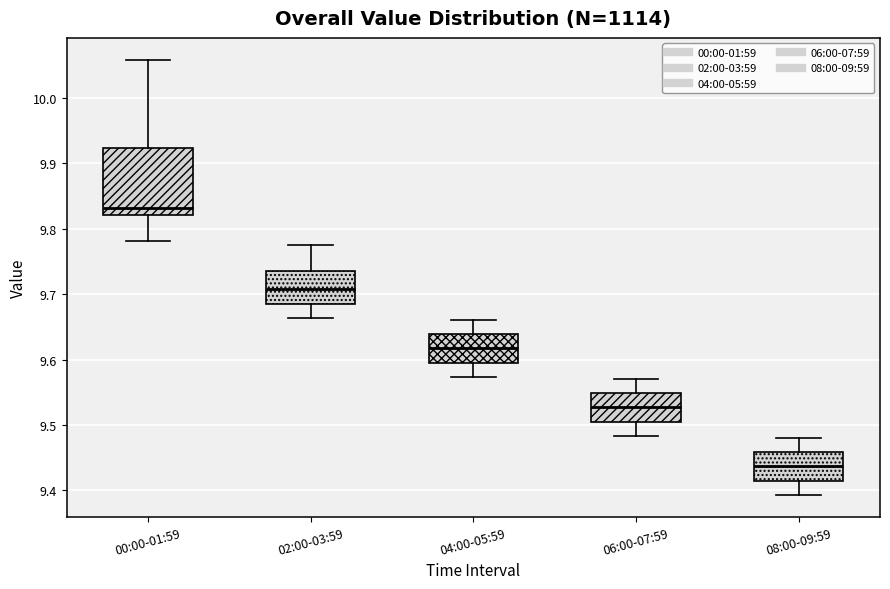

Where is the upper edge of the box for 00:00-01:59 on the y-axis? The values are not printed on the chart, so give them approximately, as read against the axis.

9.92